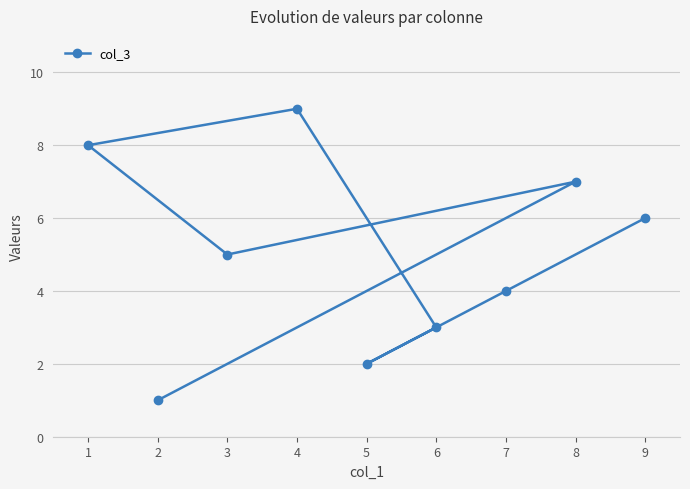

List the labels in order of value, largest first.

4, 1, 8, 9, 3, 7, 6, 5, 2